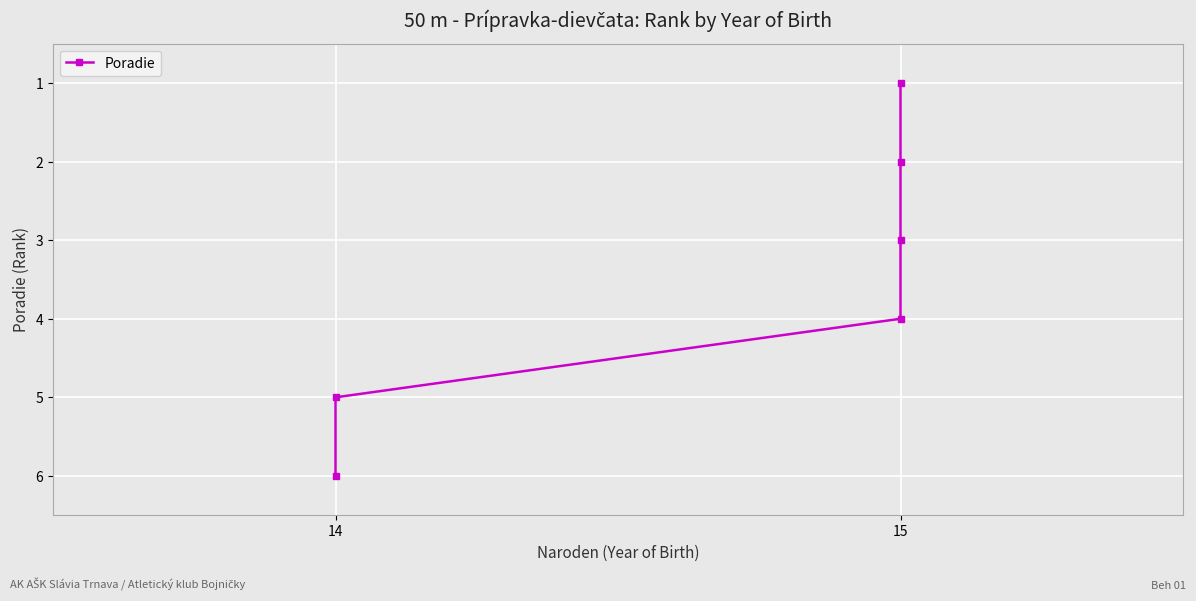

Reading left to right, extract all data points from this chart.

1	2	3	4	5	6